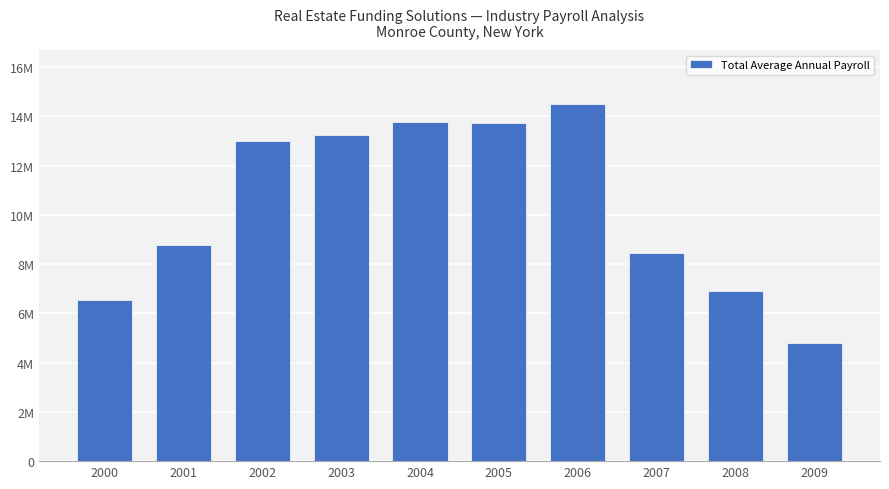

Does the chart contain any negative values?

No